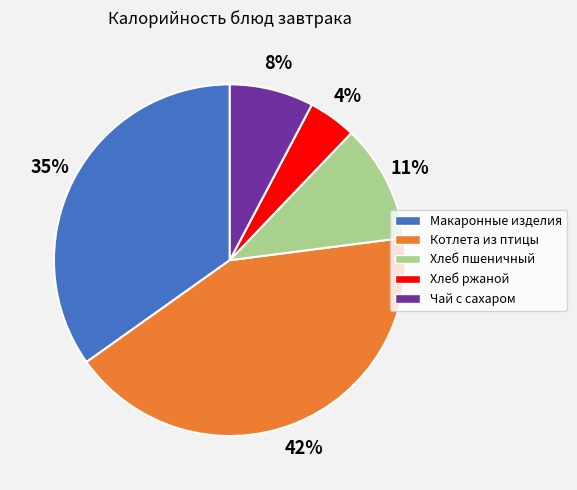

What is the largest slice in the pie chart?

Котлета из птицы